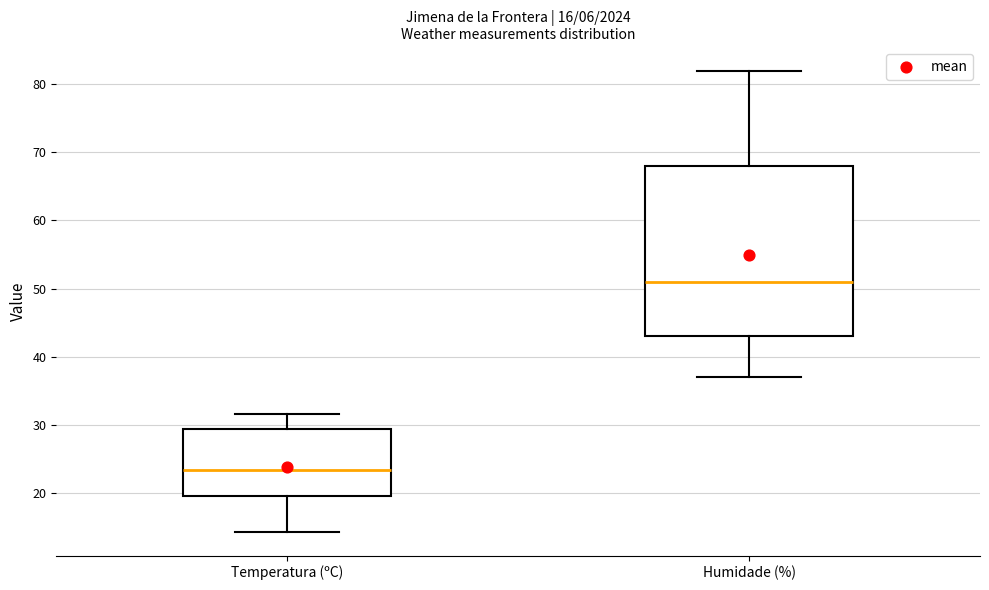

Which box's median line is the highest?

Humidade (%)